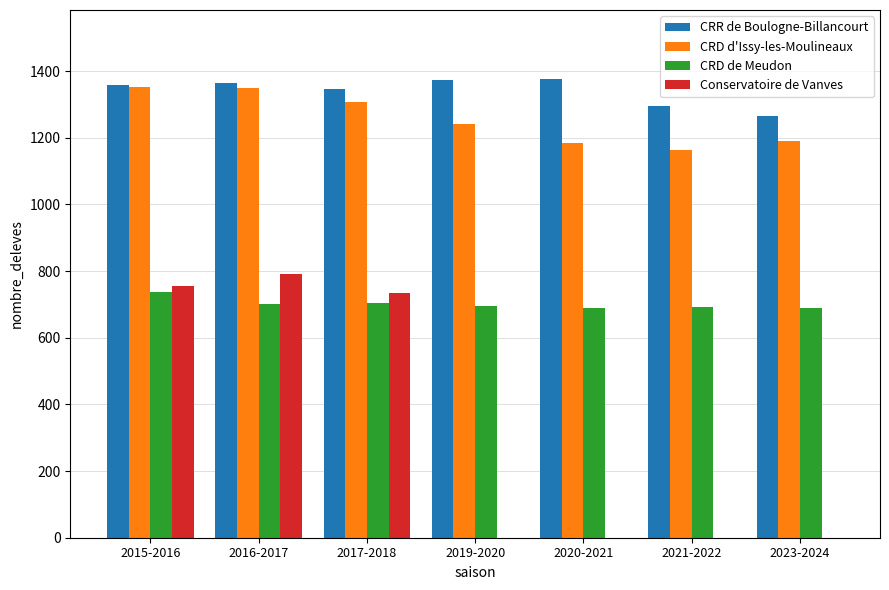

What is the difference between the CRD d'Issy-les-Moulineaux values at 2020-2021 and 2023-2024?

5